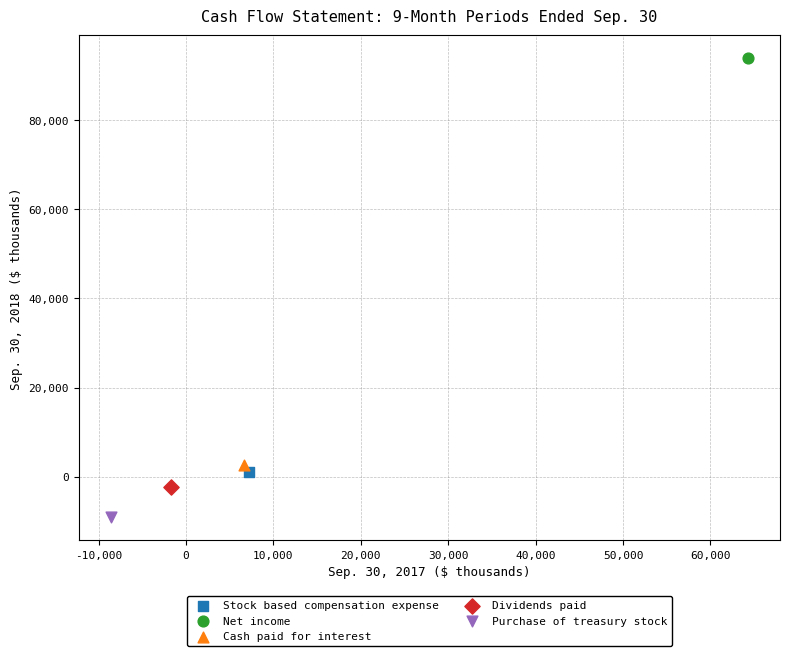

What are all the series names shown in the legend?

Stock based compensation expense, Net income, Cash paid for interest, Dividends paid, Purchase of treasury stock